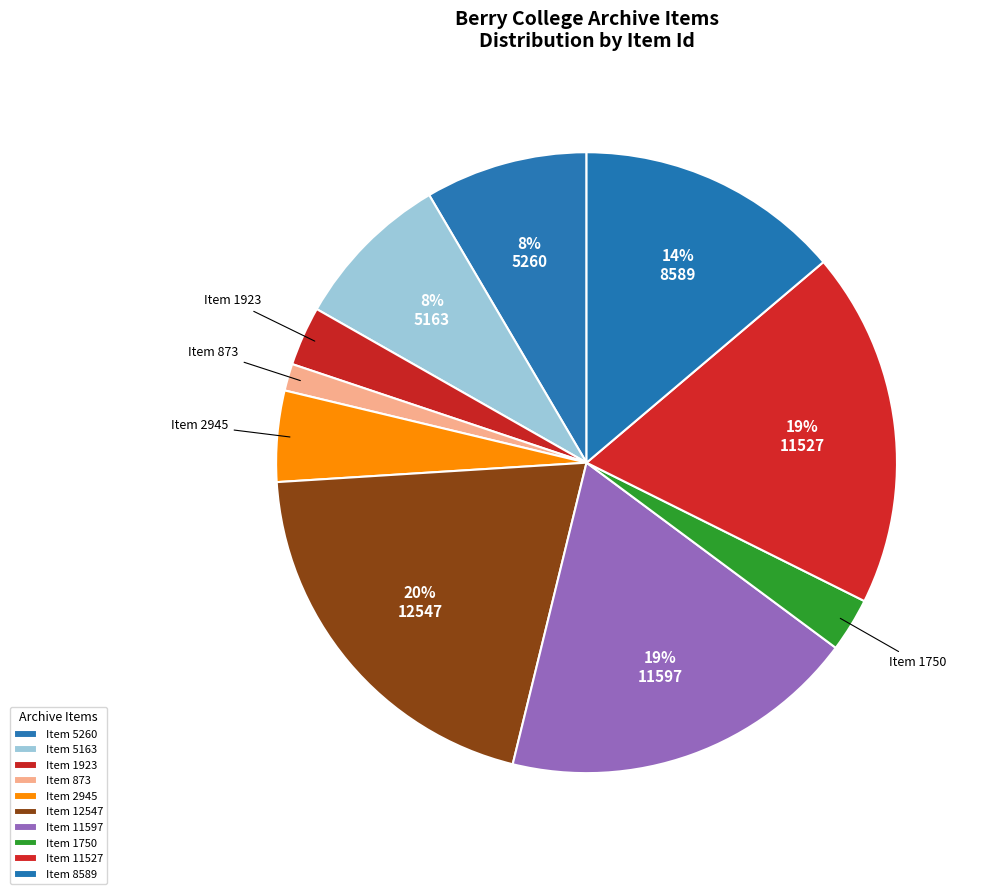

Is it true that Item 873 is 13% of the pie?

False